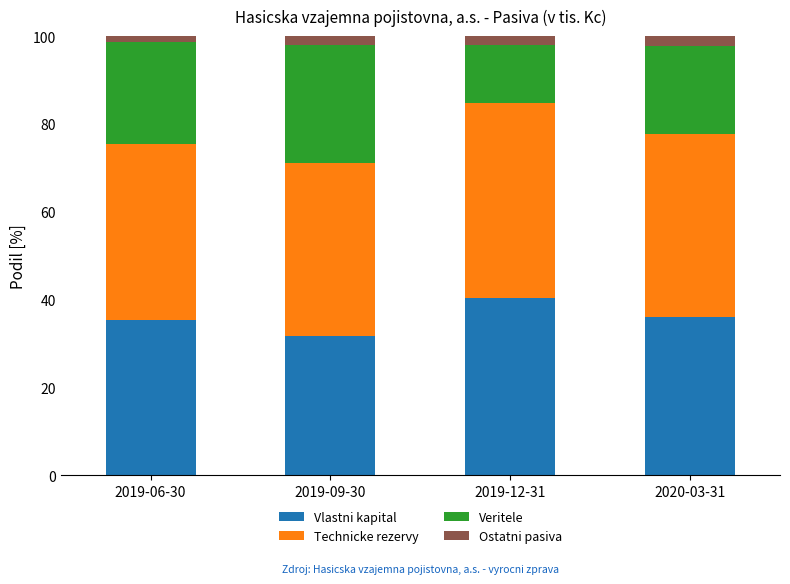

Is it true that Vlastni kapital equals 23.7 at 2019-06-30?

False